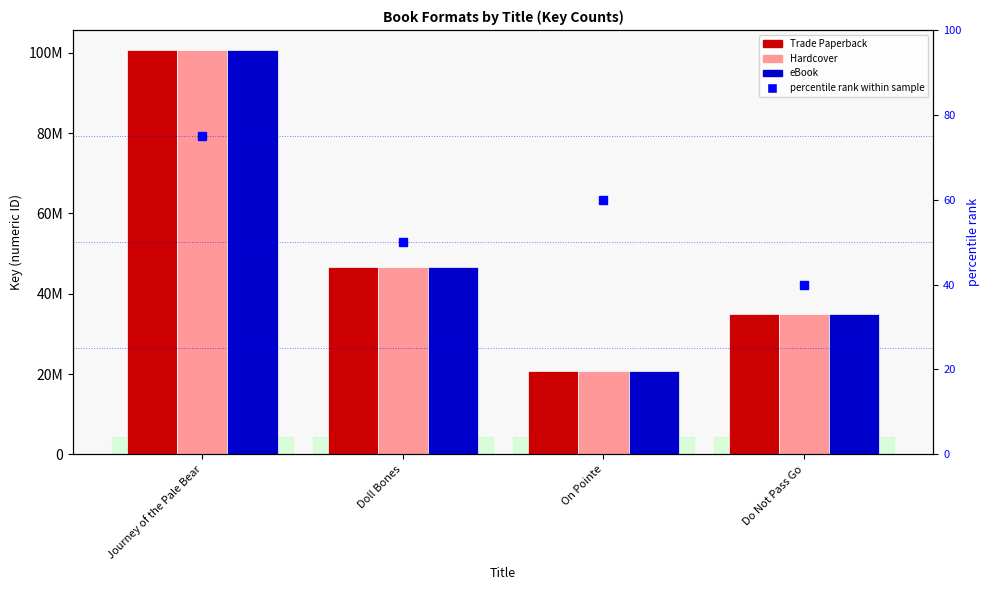

At On Pointe, list the series in order from largest to smallest.

Trade Paperback, Hardcover, eBook, percentile rank within sample